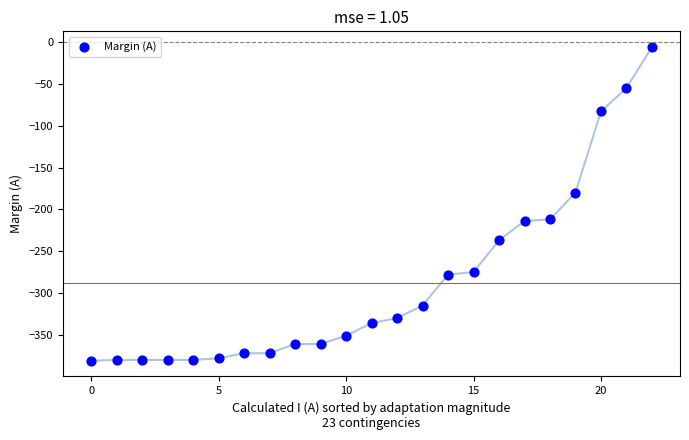

What Y value in the scatter plot is closest to -193?

-180